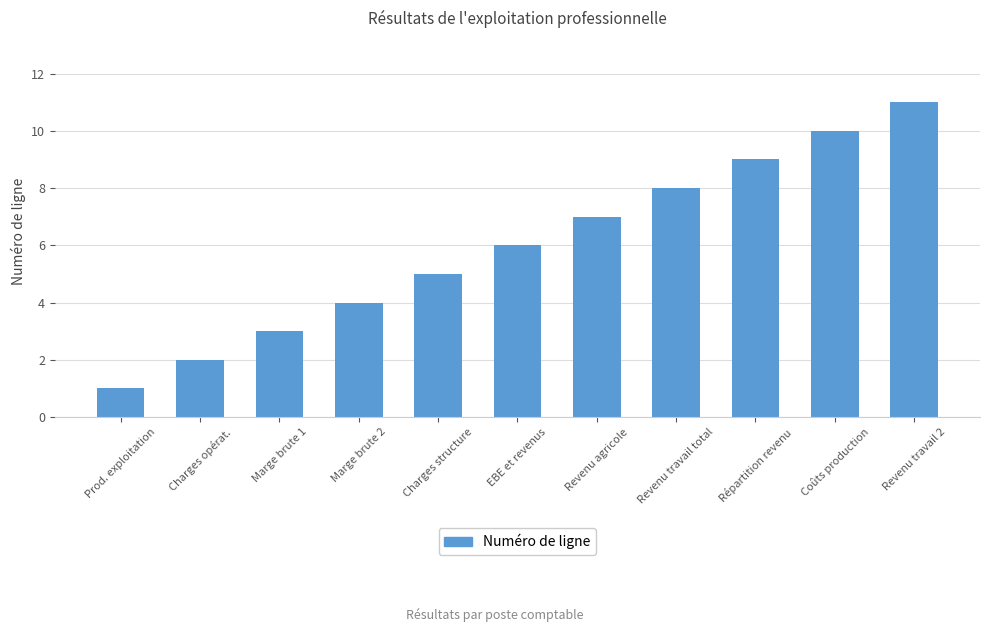

How many series are shown in this chart?

1